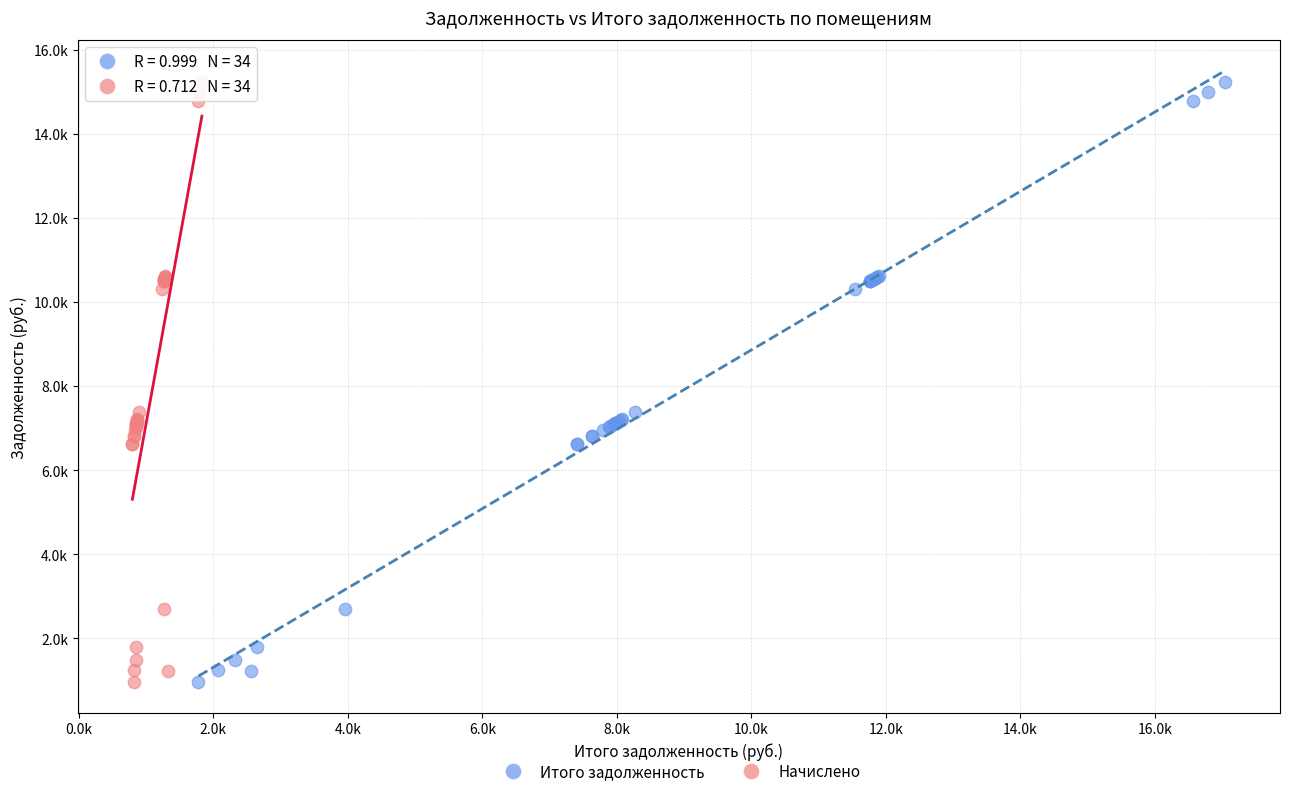

What are all the series names shown in the legend?

Итого задолженность, Начислено